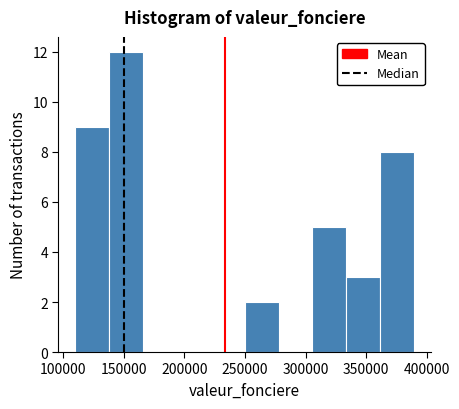

Reading left to right, transcribe this chart: for each bar, give the range it covers on the x-axis and its height. Neither the bar edges nor the heights are printed on the chart, so give them approximately, as read against the axes.

110000 to 140000: 9
140000 to 165000: 12
165000 to 195000: 0
195000 to 220000: 0
220000 to 250000: 0
250000 to 280000: 2
280000 to 305000: 0
305000 to 335000: 5
335000 to 360000: 3
360000 to 390000: 8